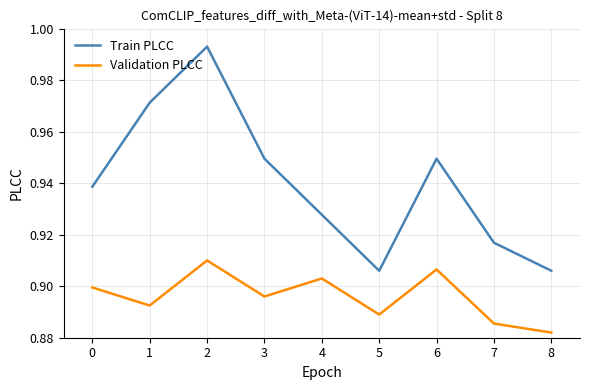

List the series in order of their overall mean, lowest first.

Validation PLCC, Train PLCC